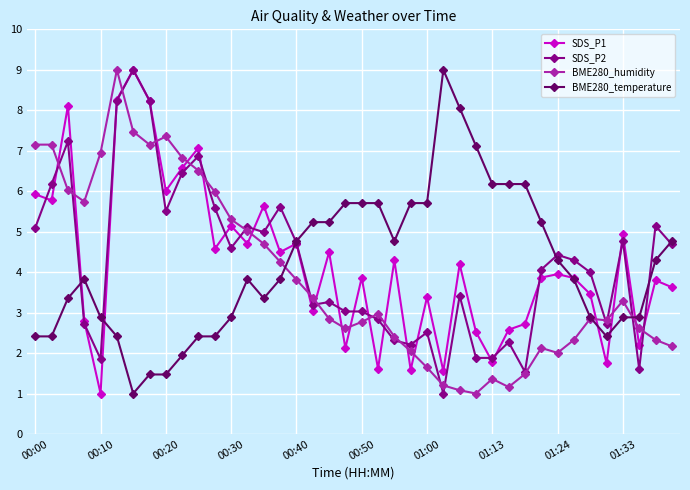

True or false: SDS_P1 has more than 0 interior local peaks.

True